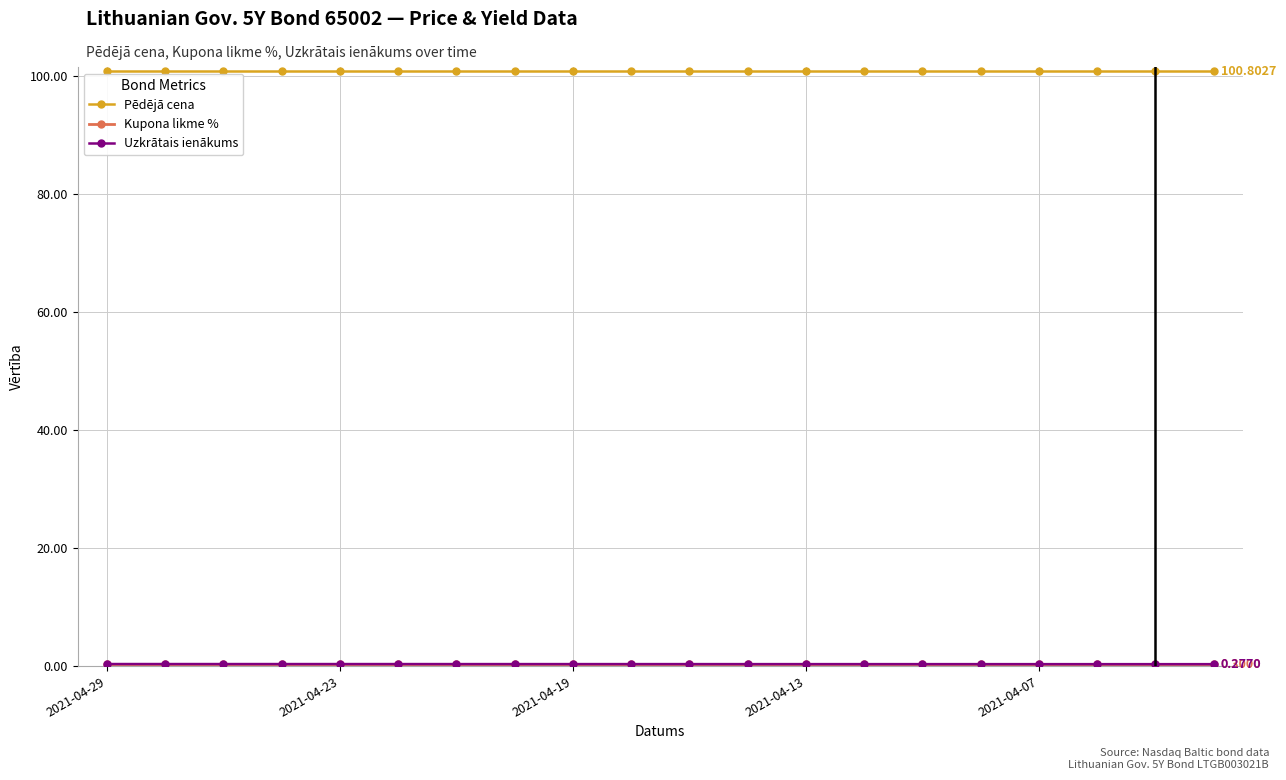

What is the smallest value displayed?

0.3